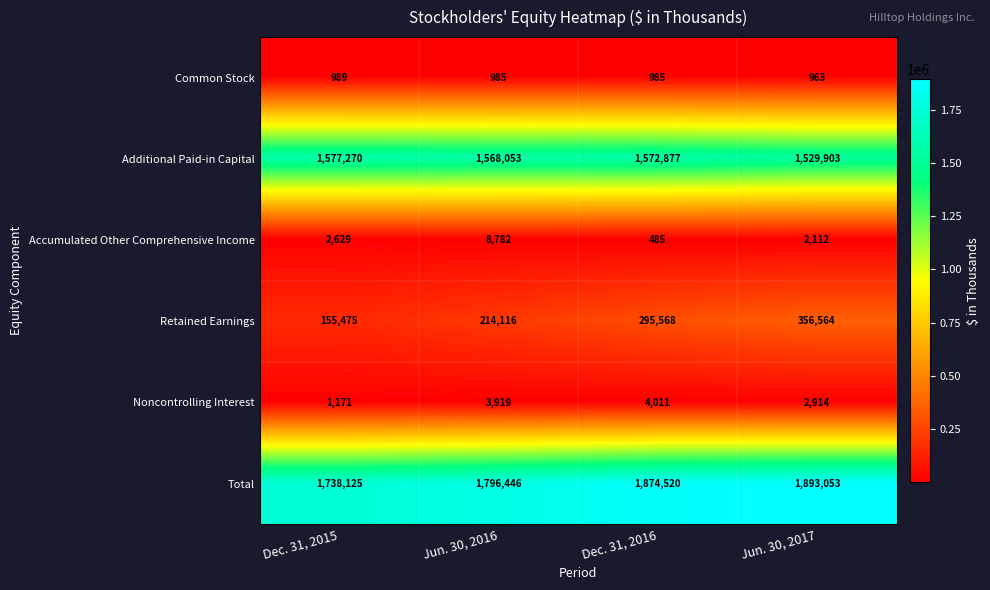

Reading left to right, list all the values displayed in this chart.

Common Stock: 989	985	985	963
Additional Paid-in Capital: 1577270	1568053	1572877	1529903
Accumulated Other Comprehensive Income: 2629	8782	485	2112
Retained Earnings: 155475	214116	295568	356564
Noncontrolling Interest: 1171	3919	4011	2914
Total: 1738125	1796446	1874520	1893053